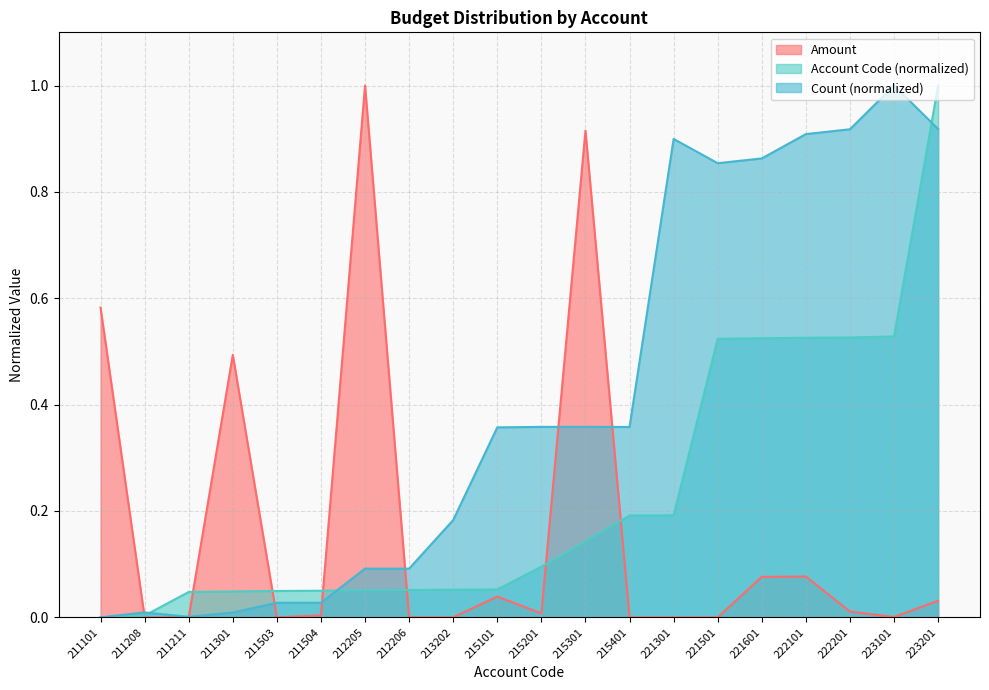

At which category is the sum across all series the highest?

223201